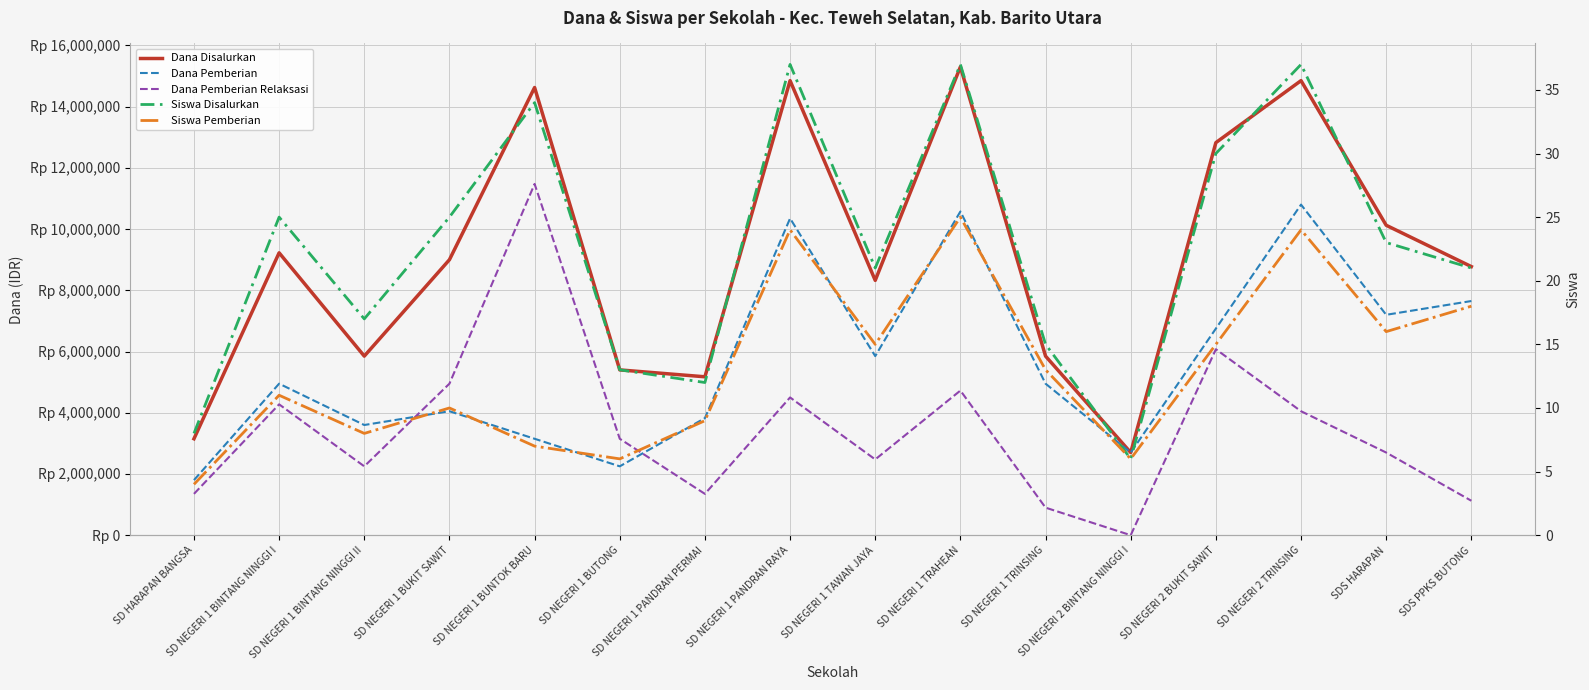

The Dana Pemberian Relaksasi series shows 1887051 at SD NEGERI 1 PANDRAN RAYA. True or false?

False